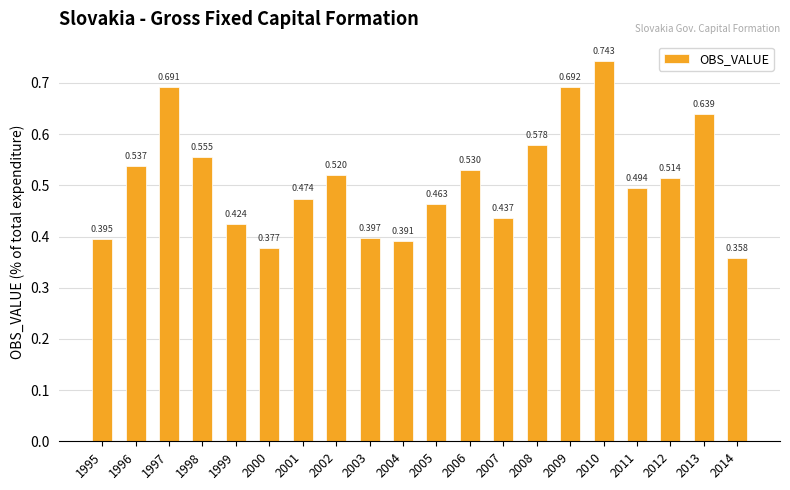

Rank the categories by value from highest to lowest.

2010, 2009, 1997, 2013, 2008, 1998, 1996, 2006, 2002, 2012, 2011, 2001, 2005, 2007, 1999, 2003, 1995, 2004, 2000, 2014